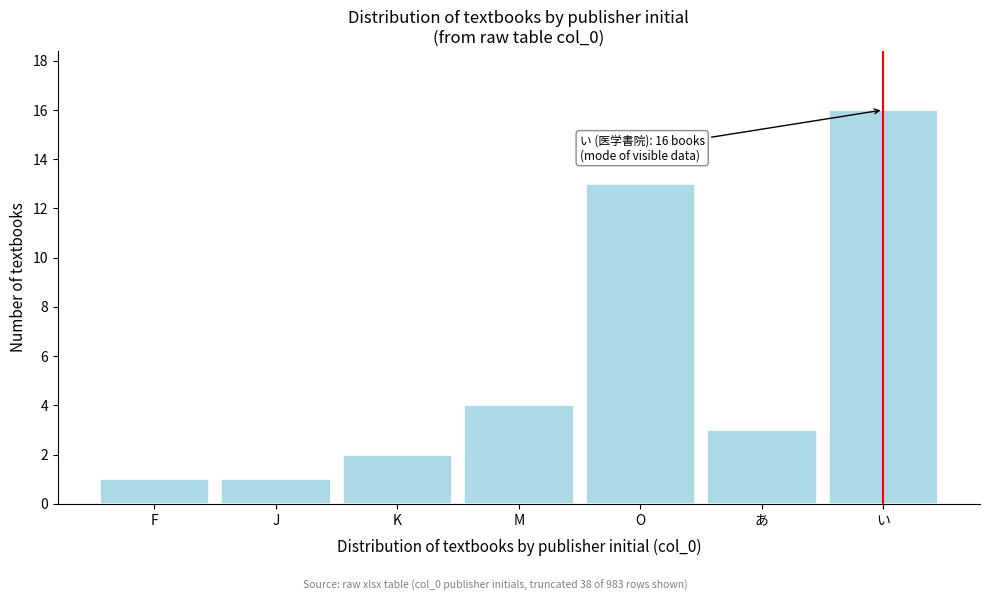

Reading left to right, list all the values displayed in this chart.

F=1	J=1	K=2	M=4	O=13	あ=3	い=16